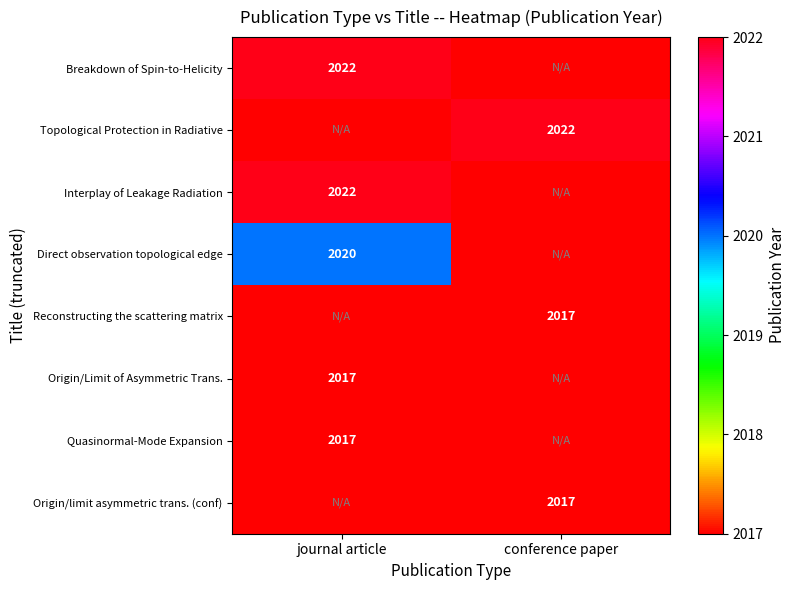

Is it true that Origin/limit asymmetric trans. (conf) equals 1219 at conference paper?

False